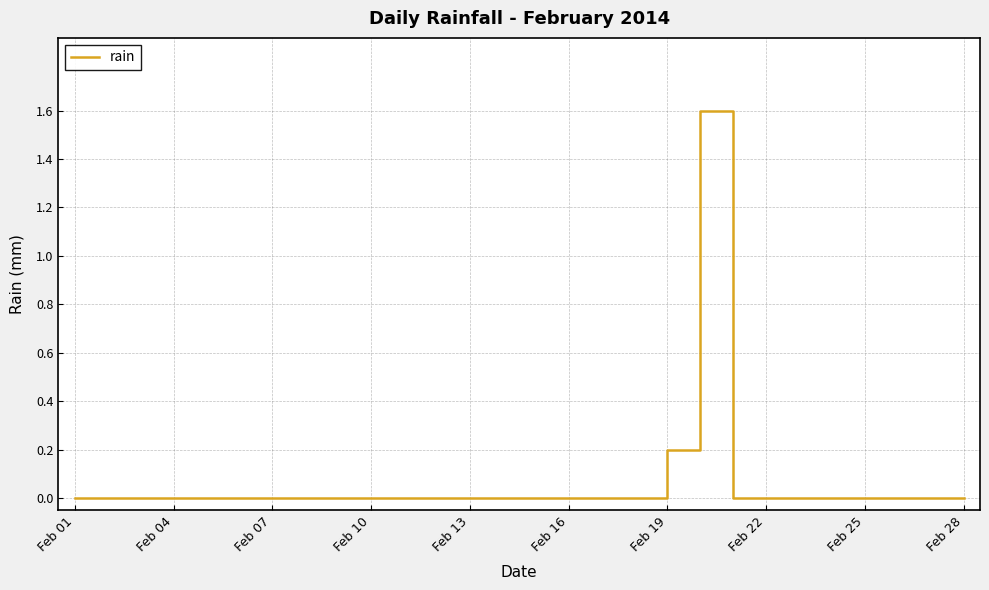

Reading right to left, what are all the values shown in this chart?

0.0	0.0	0.0	0.0	0.0	0.0	0.0	0.0	1.6	0.2	0.0	0.0	0.0	0.0	0.0	0.0	0.0	0.0	0.0	0.0	0.0	0.0	0.0	0.0	0.0	0.0	0.0	0.0